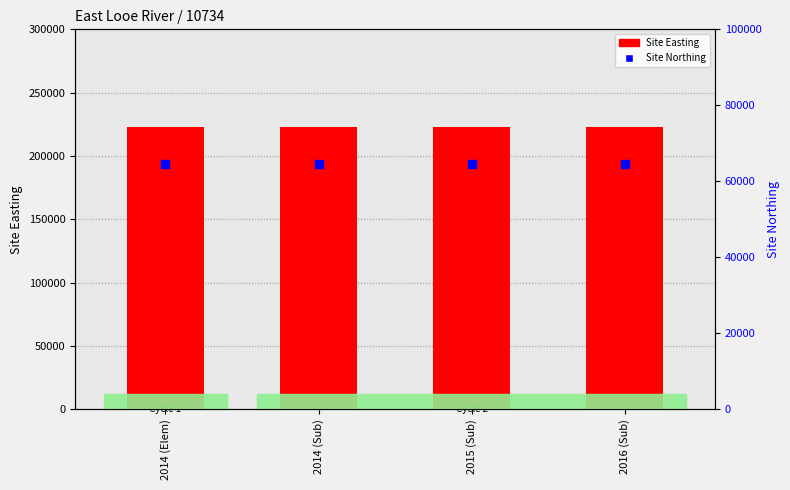

How many data points does each series have?

4